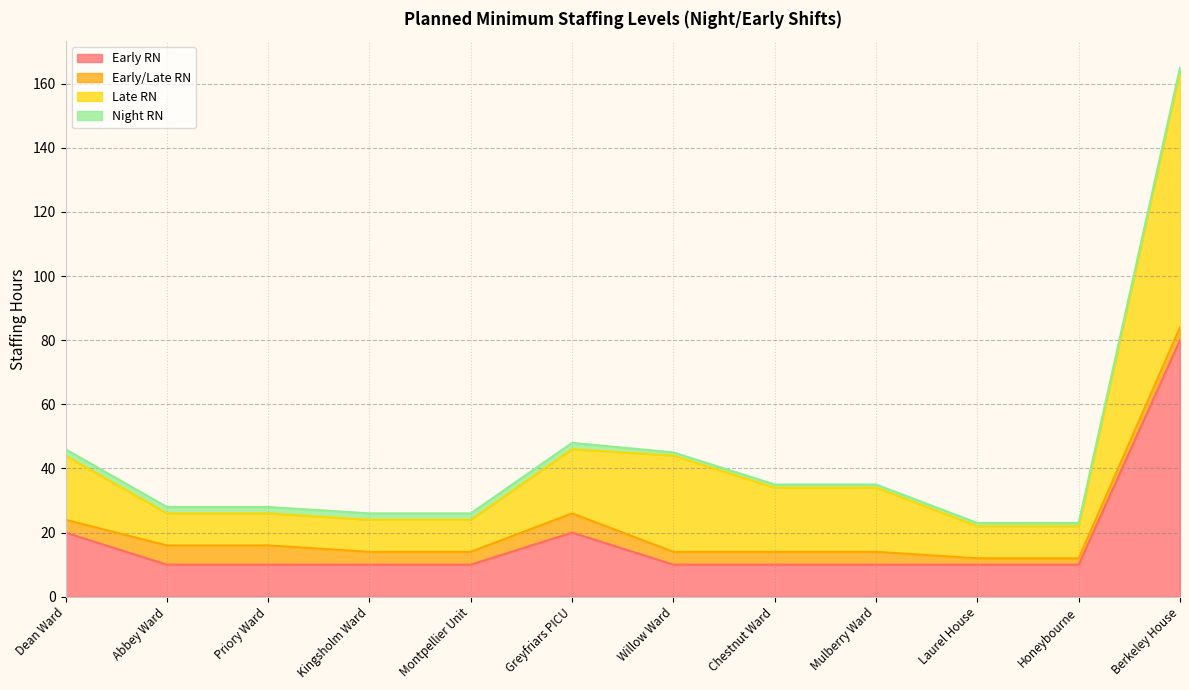

What is the greatest value displayed?

164